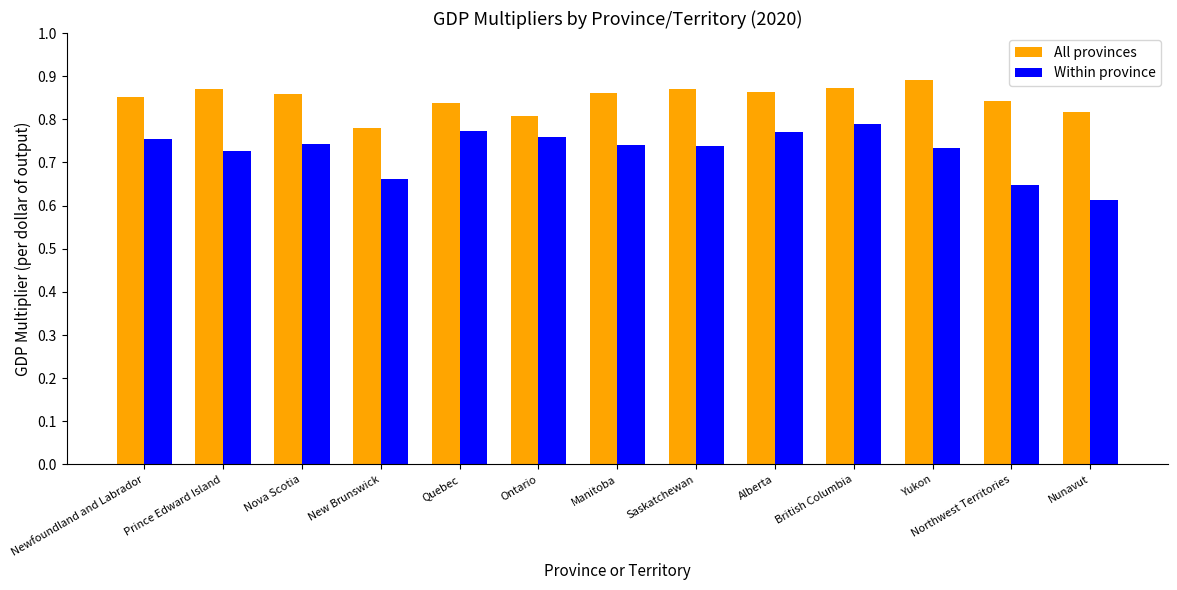

What is the label of the 2nd bar from the left?

Prince Edward Island